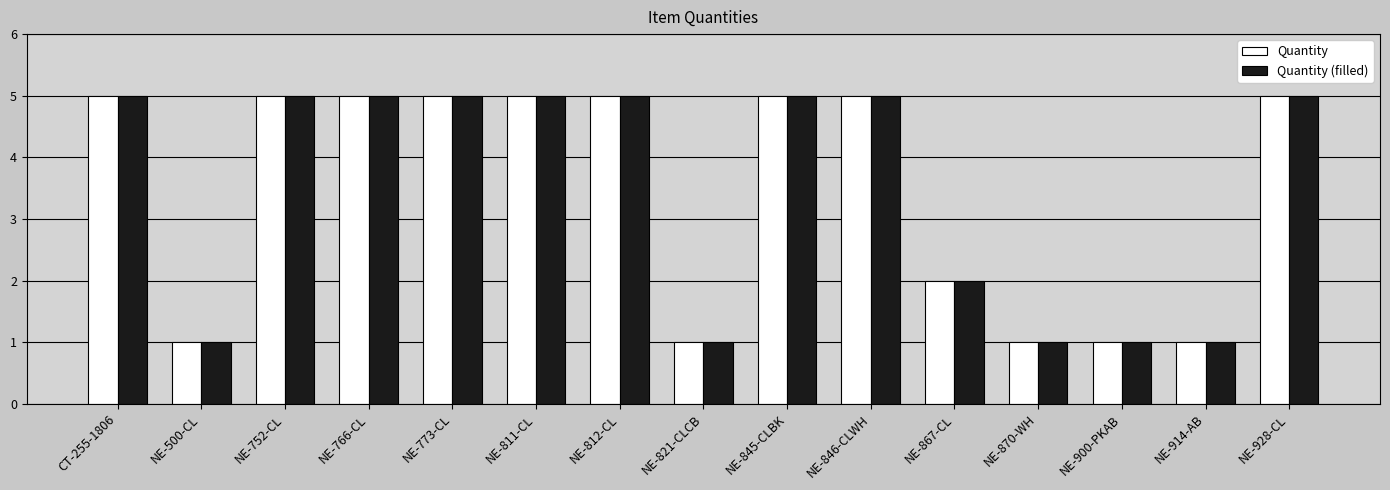

The value of Quantity (filled) at NE-812-CL is 5. True or false?

True